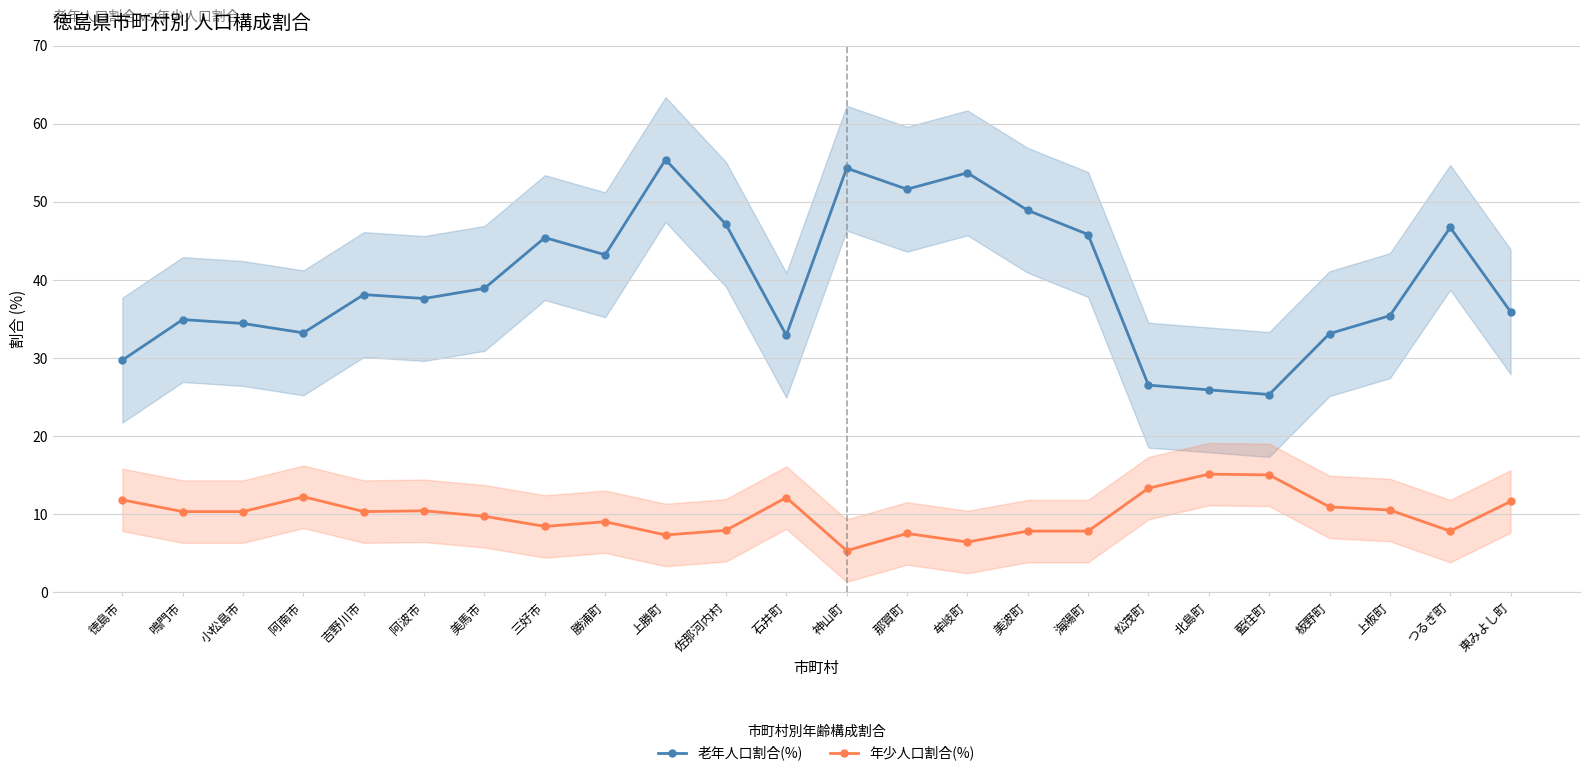

What is the label of the 6th point from the left?

阿波市